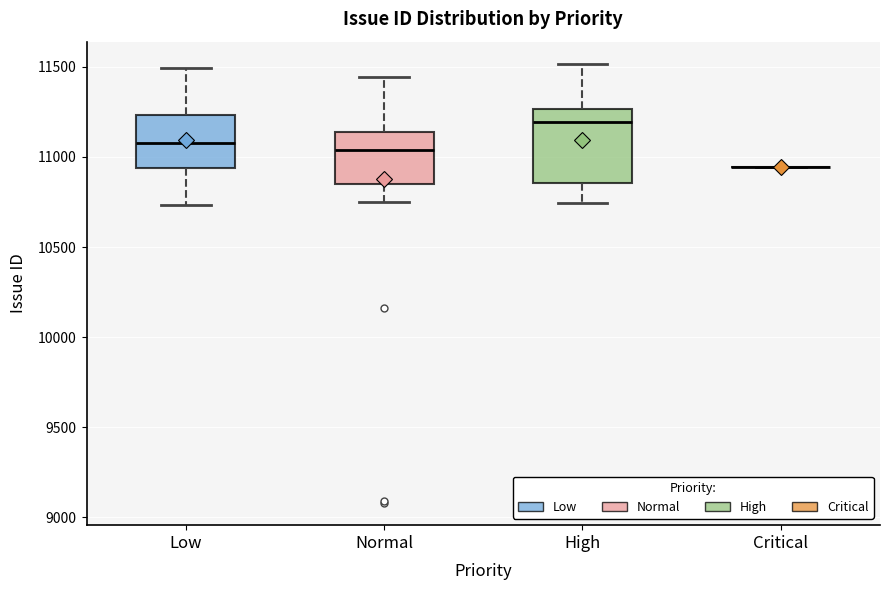

Reading left to right, read every box against the y-axis: the position of its median line, the range the box covers, and the ends of its whiskers. The values are not printed on the chart, so give them approximately, as read against the axis.

Low: median 11100, box 10950 to 11250, whiskers 10750 to 11500
Normal: median 11050, box 10850 to 11150, whiskers 10750 to 11450
High: median 11200, box 10850 to 11250, whiskers 10750 to 11500
Critical: box collapsed to a line at 10950, whiskers 10950 to 10950